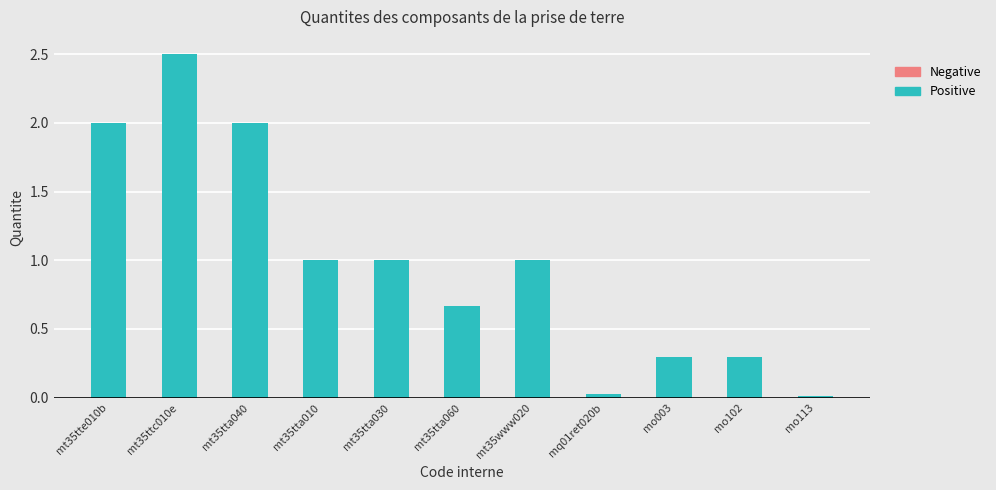

What is the approximate value at mt35ttc010e?

2.5